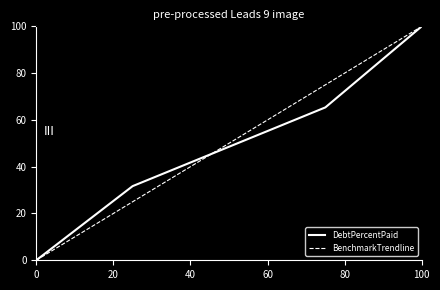

What is the maximum value for DebtPercentPaid?

100.0